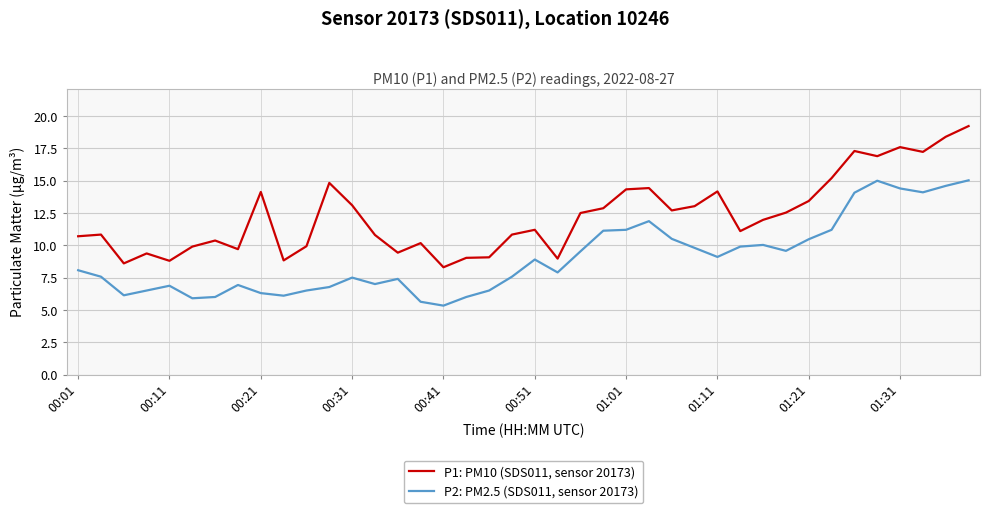

List the series in order of their overall mean, lowest first.

P2: PM2.5 (SDS011, sensor 20173), P1: PM10 (SDS011, sensor 20173)